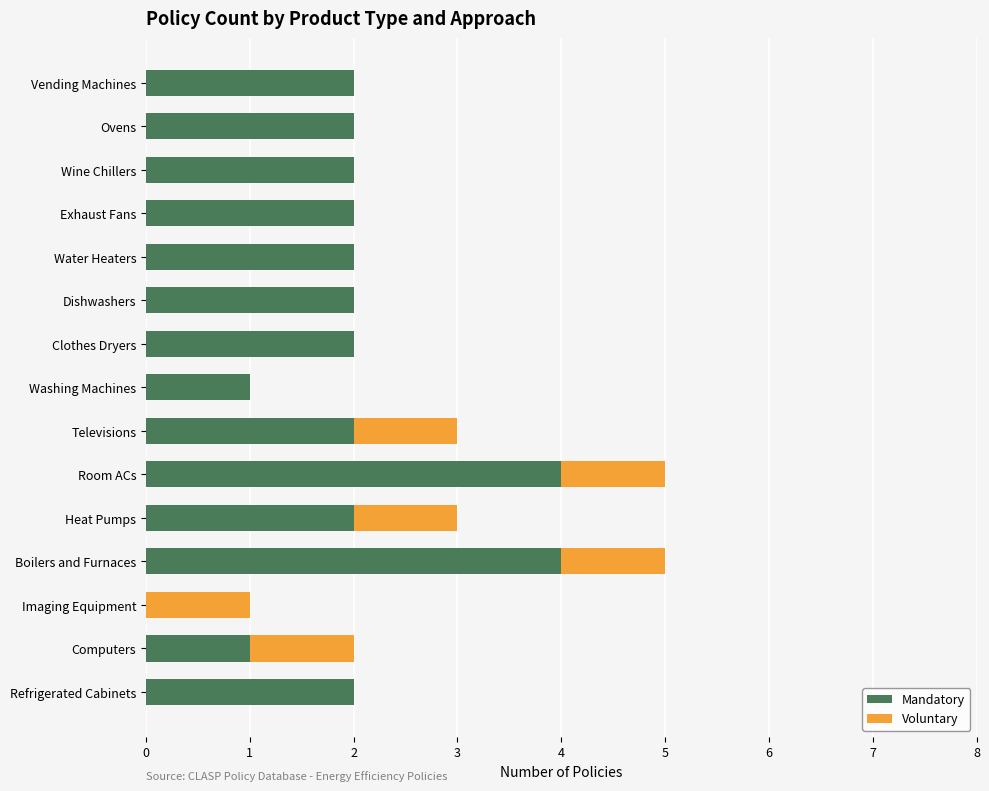

What is the maximum value for Mandatory?

4